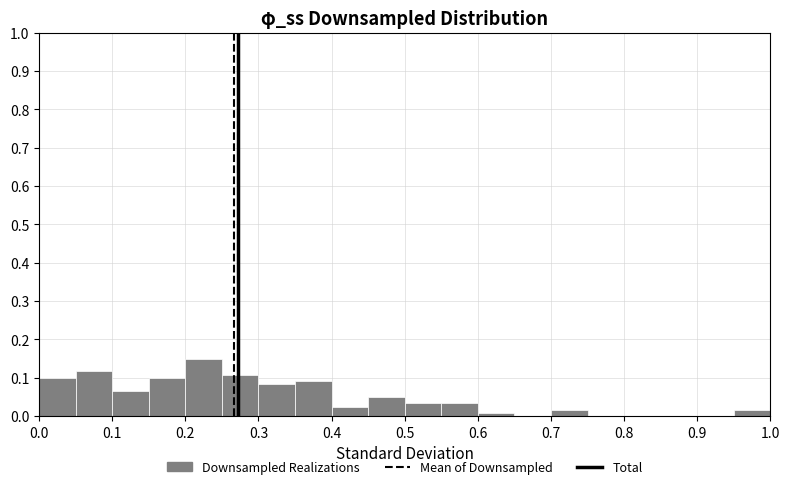

Reading left to right, list every bar in this chart as the range it spans on the x-axis followed by its height. The values are not printed on the chart, so give them approximately, as read against the axis.

0.00 to 0.05: 0.10
0.05 to 0.10: 0.12
0.10 to 0.15: 0.07
0.15 to 0.20: 0.10
0.20 to 0.25: 0.15
0.25 to 0.30: 0.11
0.30 to 0.35: 0.08
0.35 to 0.40: 0.09
0.40 to 0.45: 0.03
0.45 to 0.50: 0.05
0.50 to 0.55: 0.03
0.55 to 0.60: 0.03
0.60 to 0.65: under 0.01
0.65 to 0.70: 0
0.70 to 0.75: 0.02
0.75 to 0.80: 0
0.80 to 0.85: 0
0.85 to 0.90: 0
0.90 to 0.95: 0
0.95 to 1.00: 0.02